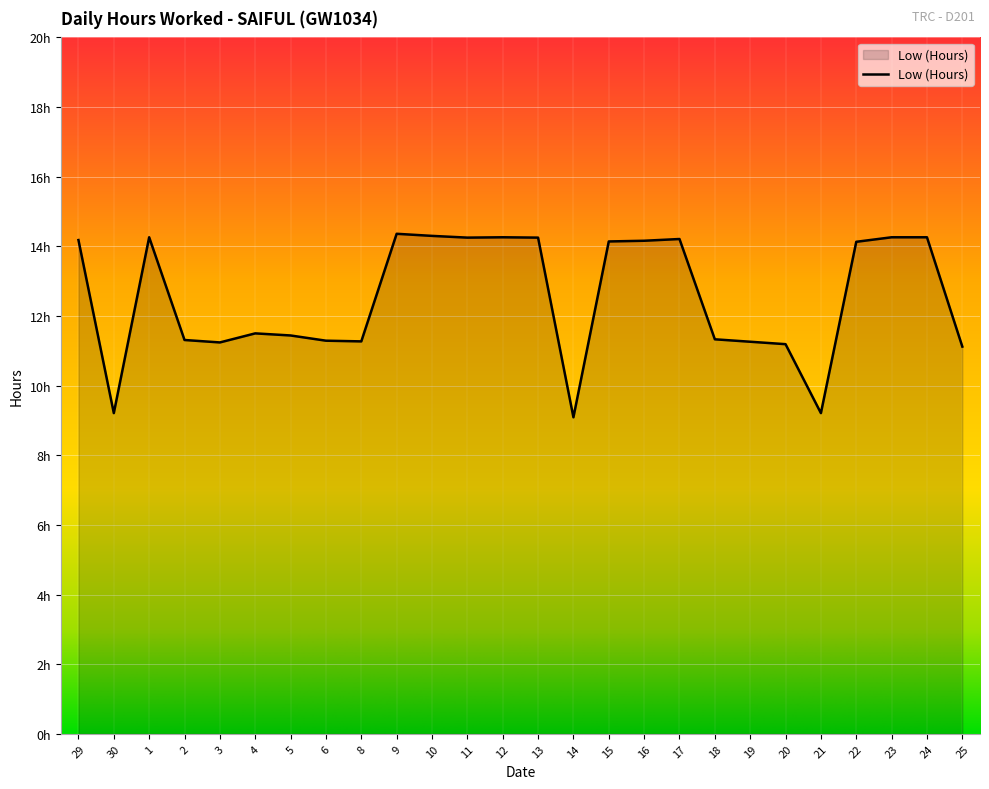

True or false: the data shows 24.2 at 29.

False